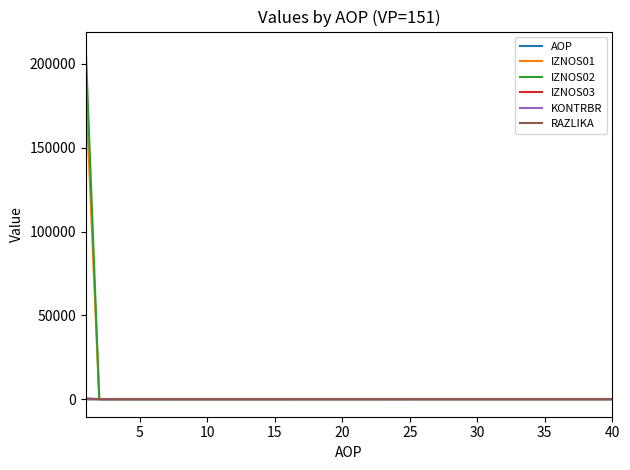

How many distinct data groups are displayed?

6